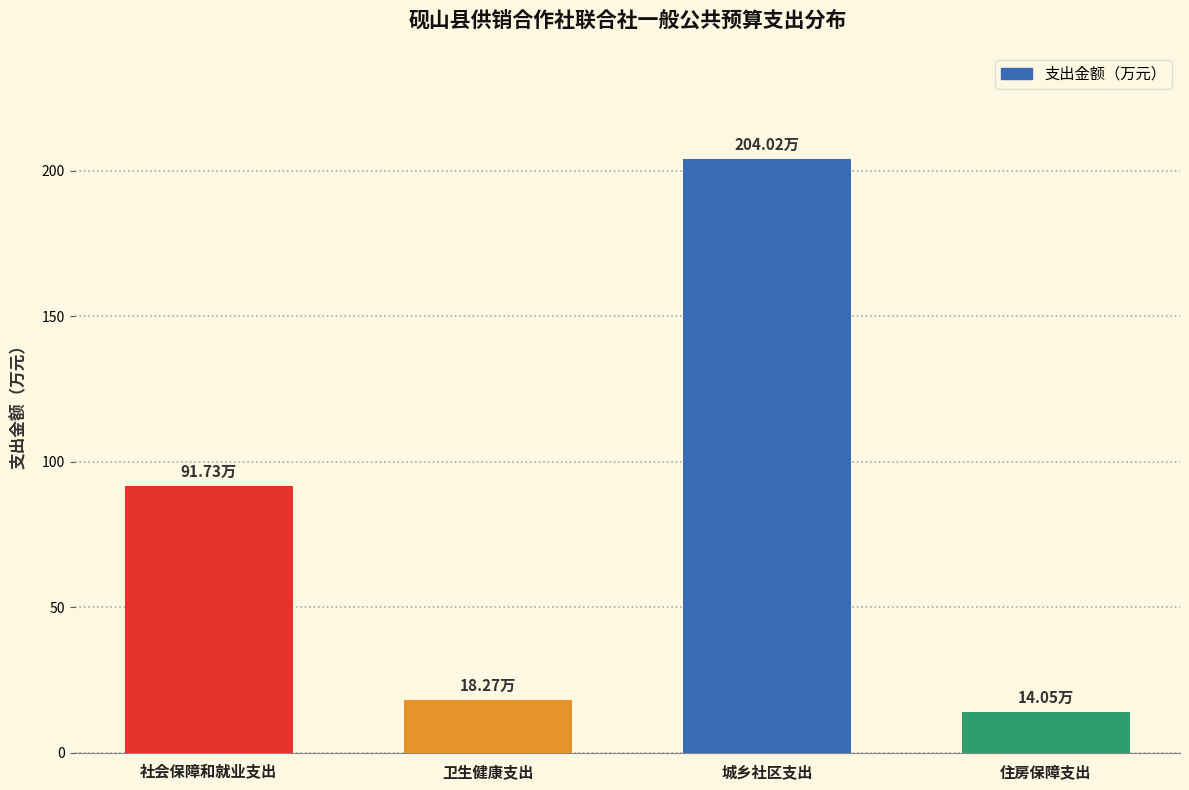

What is the sum of the values at 住房保障支出 and 城乡社区支出?

218.1